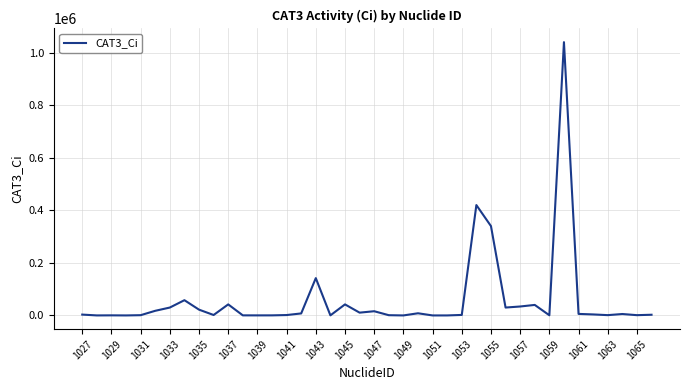

What is the maximum value shown in the chart?

1040000.0